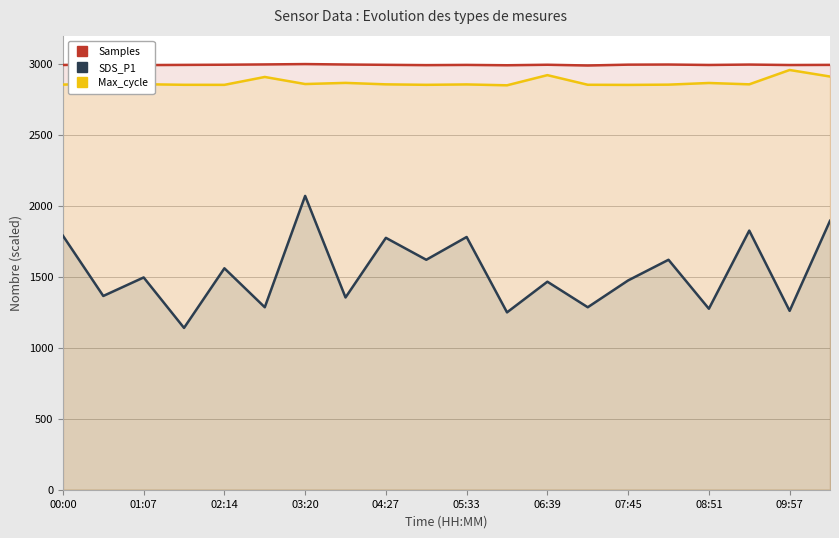

What is the value of the Max_cycle point at the 9th from the left?

2855.9